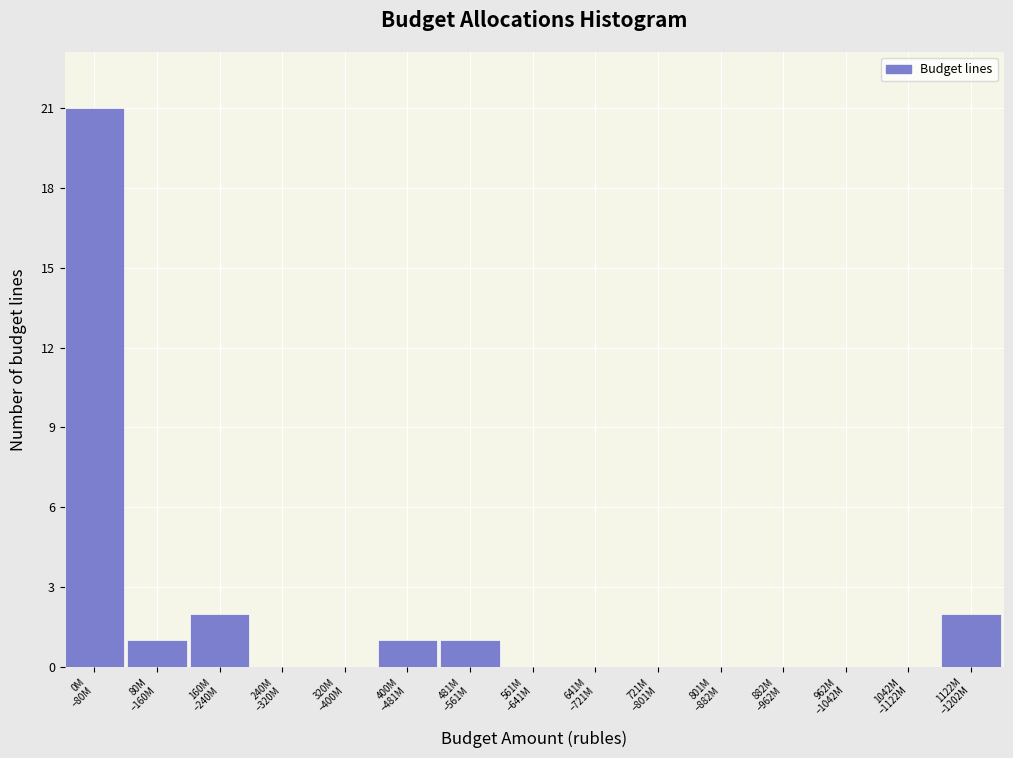

What is the sum of all values?

28